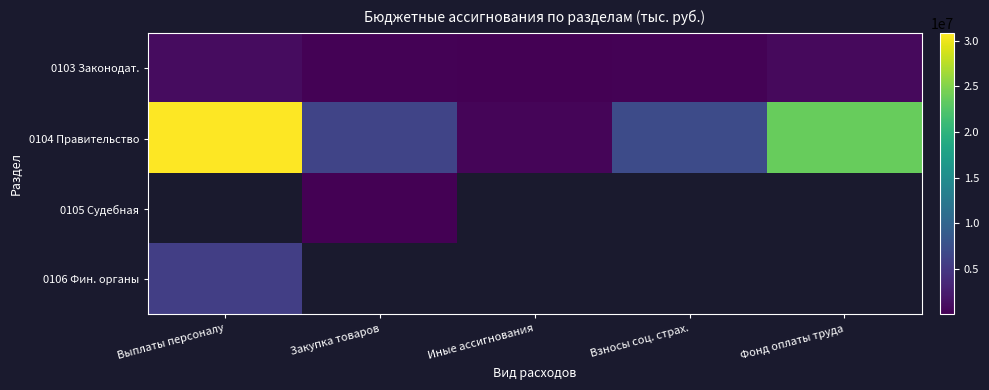

What is the average value of the 0103 Законодат. series?

439200.0